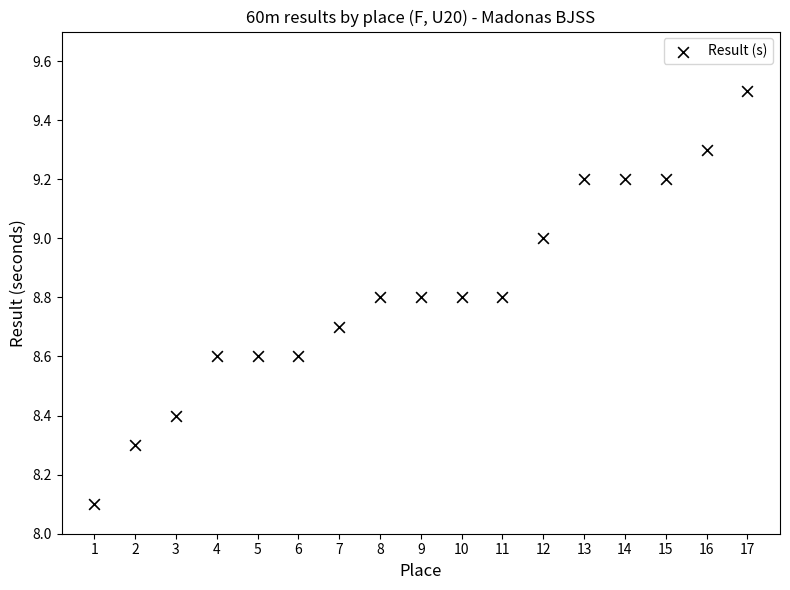

What is the range of X values (max minus min)?

16.0